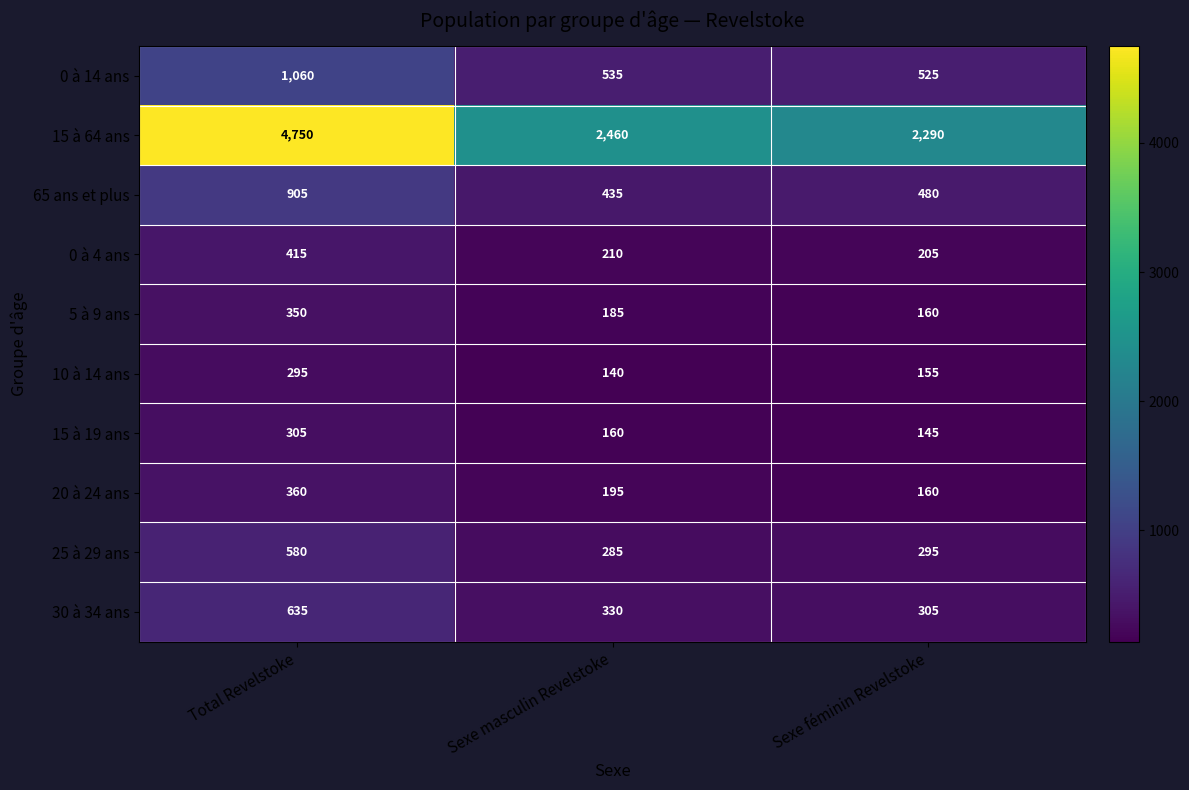

The value of 0 à 4 ans at Total Revelstoke is 415. True or false?

True